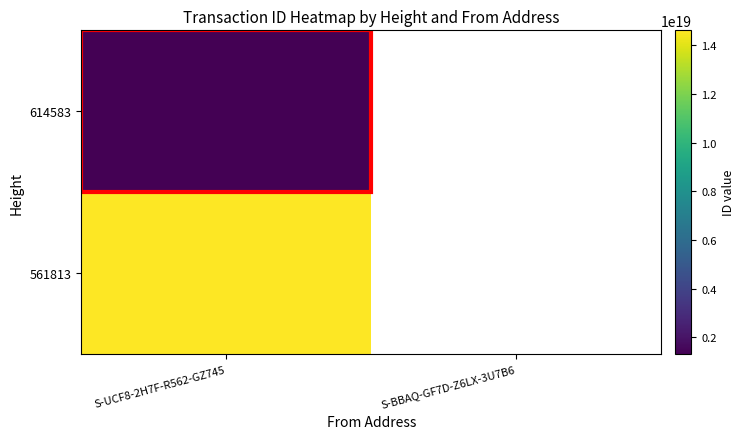

The value of 614583 at S-UCF8-2H7F-R562-GZ745 is 263093230938513536.0. True or false?

False